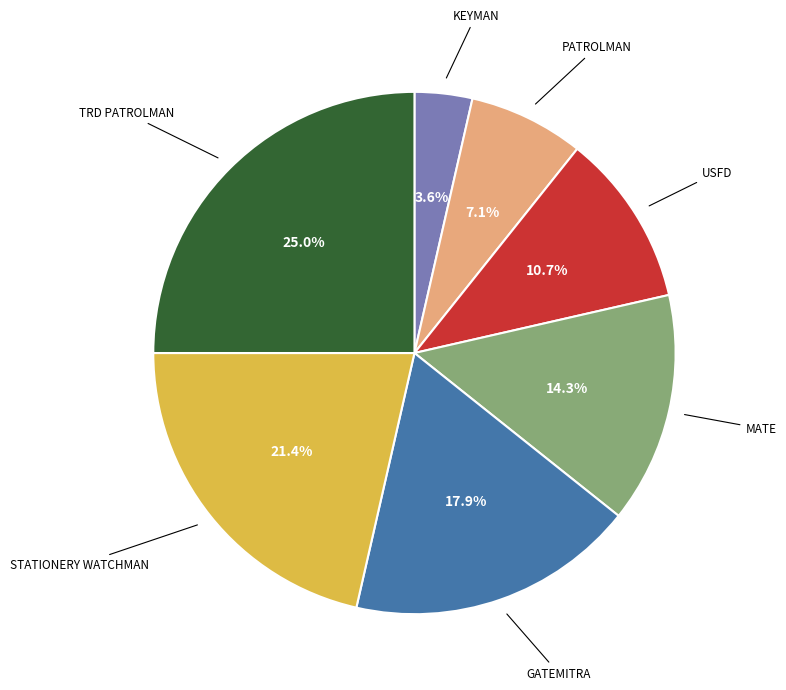

What percentage is the MATE slice, to the nearest percent?

14%